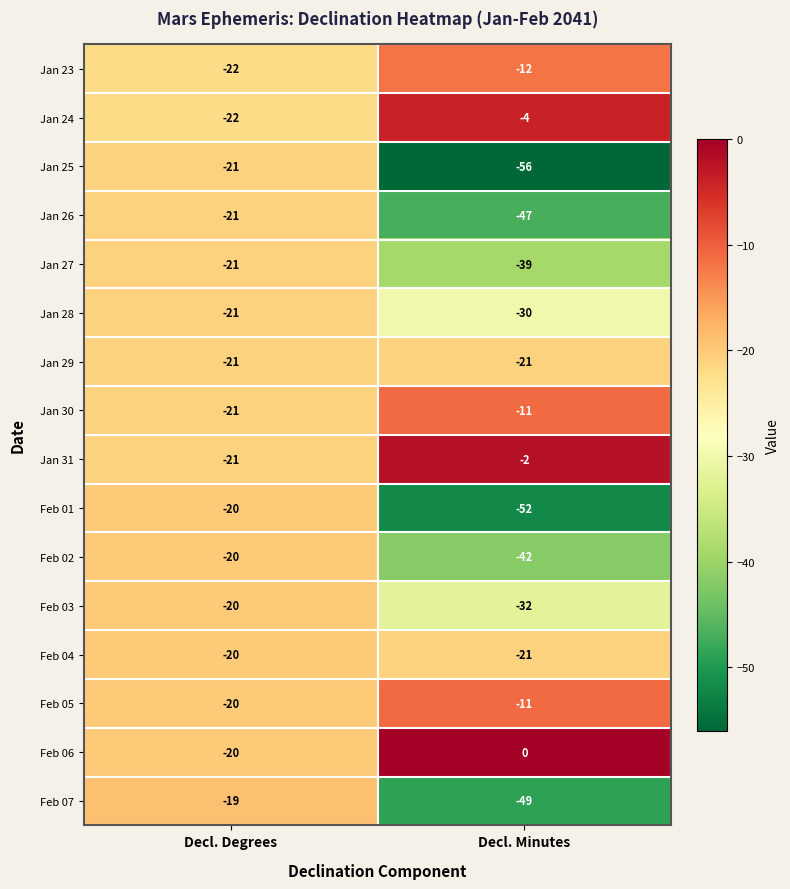

The Jan 26 series shows -79 at Decl. Minutes. True or false?

False